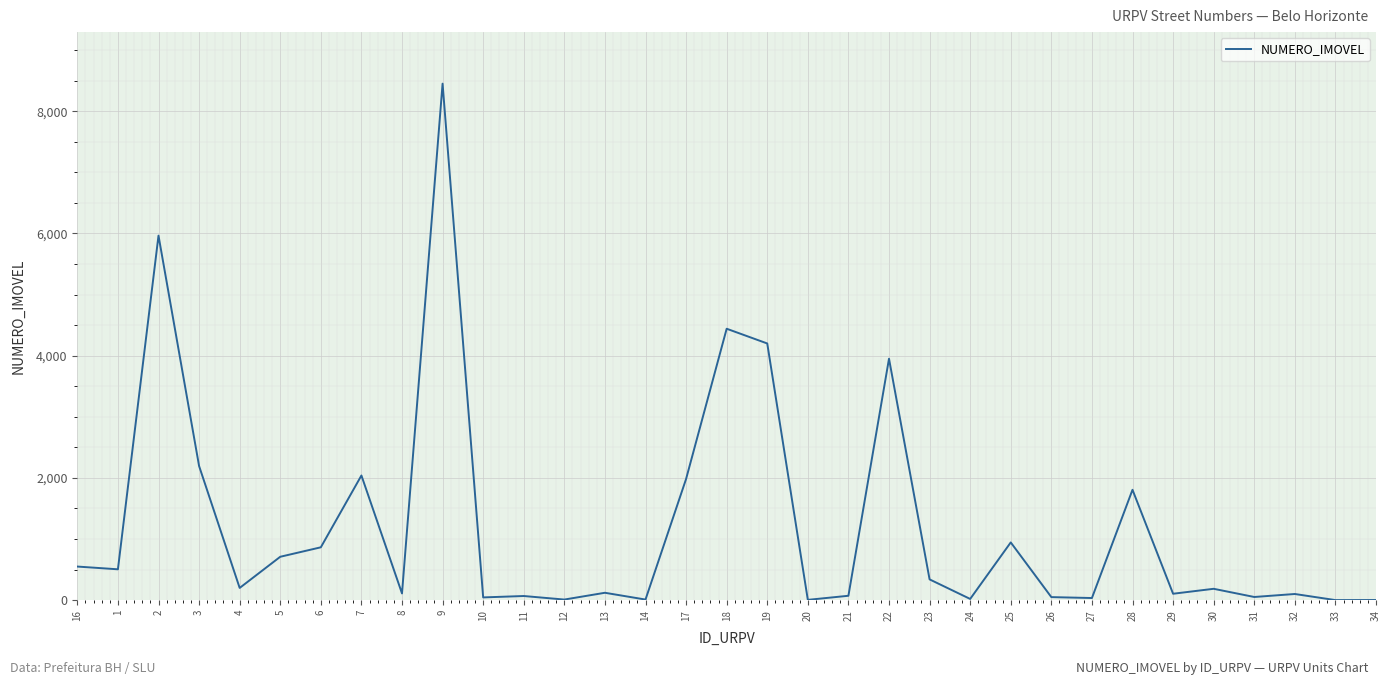

The value at 7 is 2040. True or false?

True